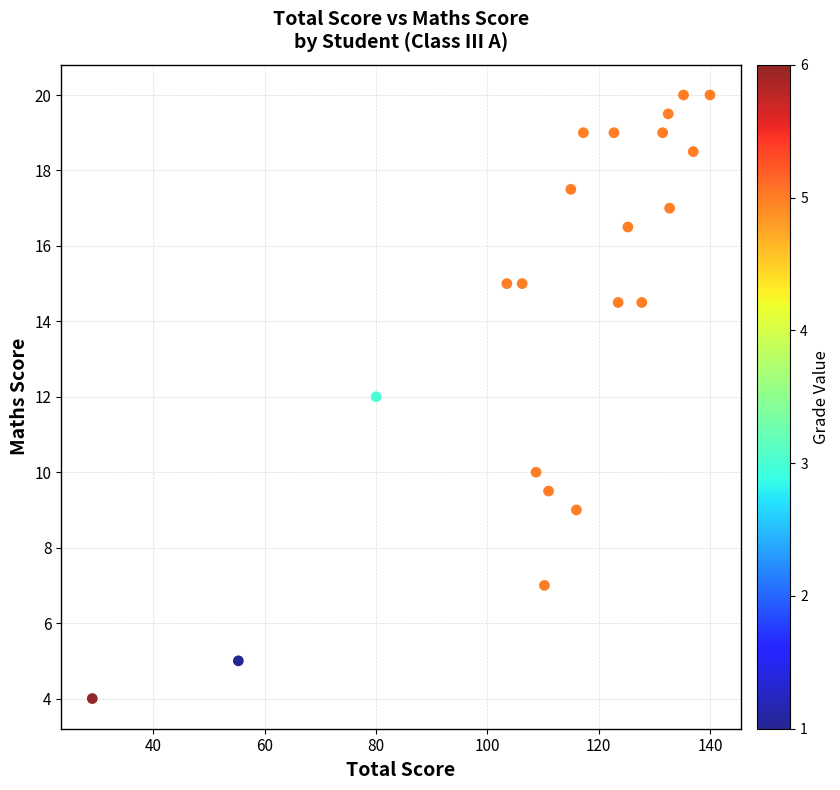

What is the range of X values (max minus min)?

111.0